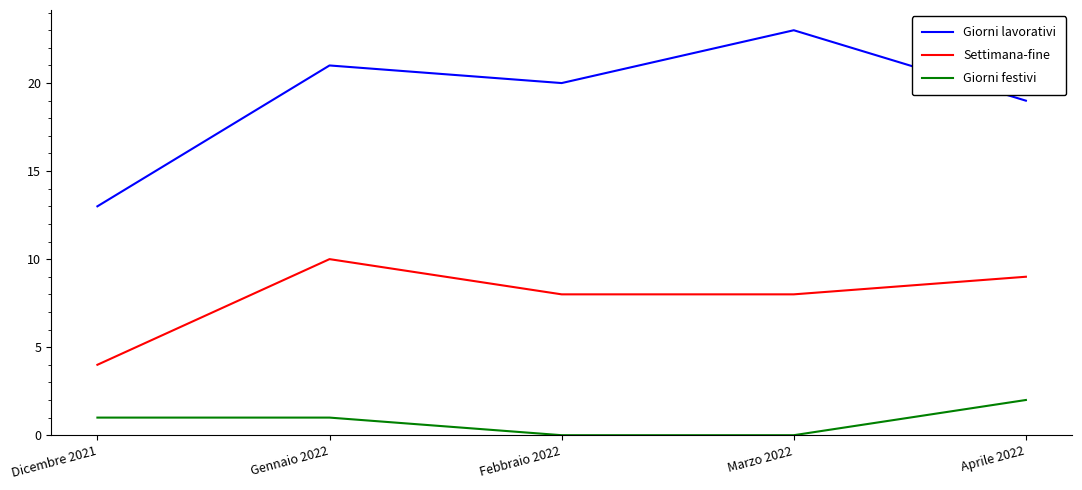

Rank the series by their maximum value, from highest to lowest.

Giorni lavorativi, Settimana-fine, Giorni festivi